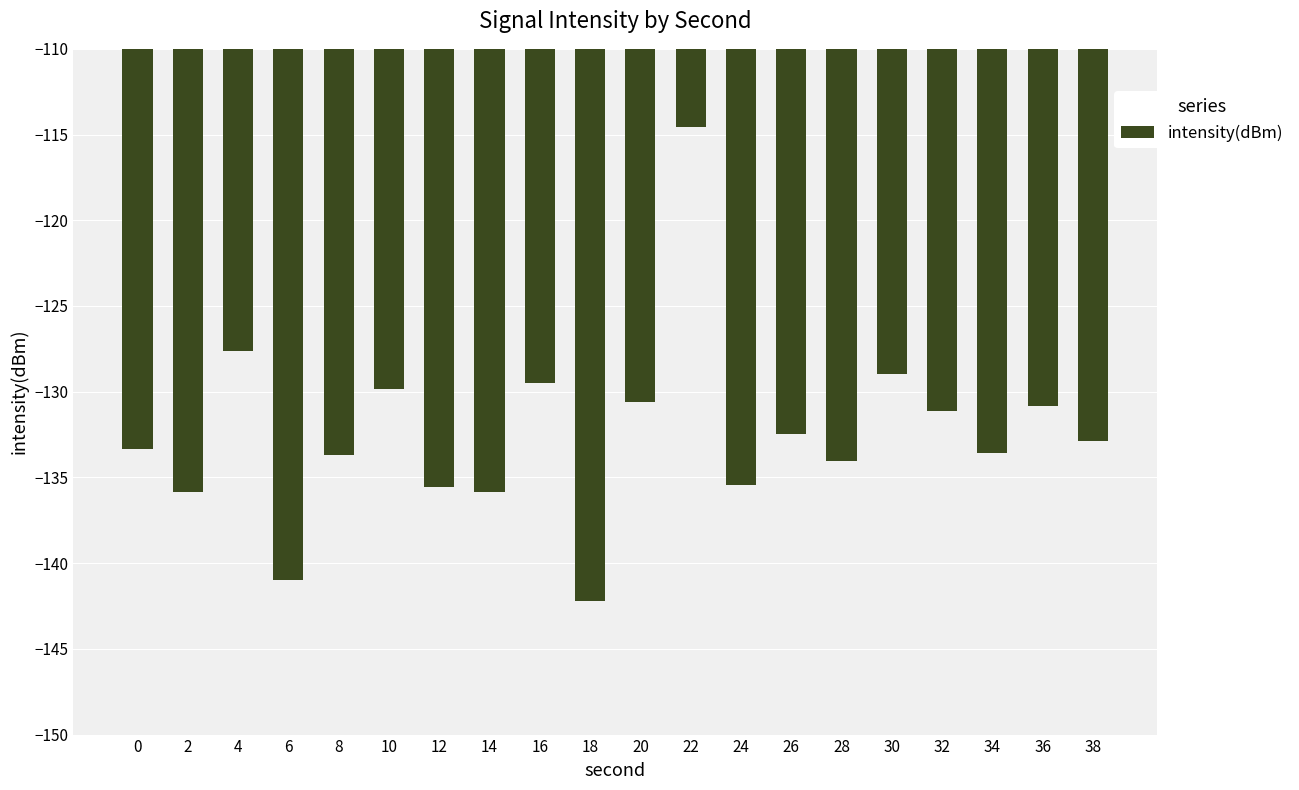

What is the value of the 9th bar from the left?

-129.5